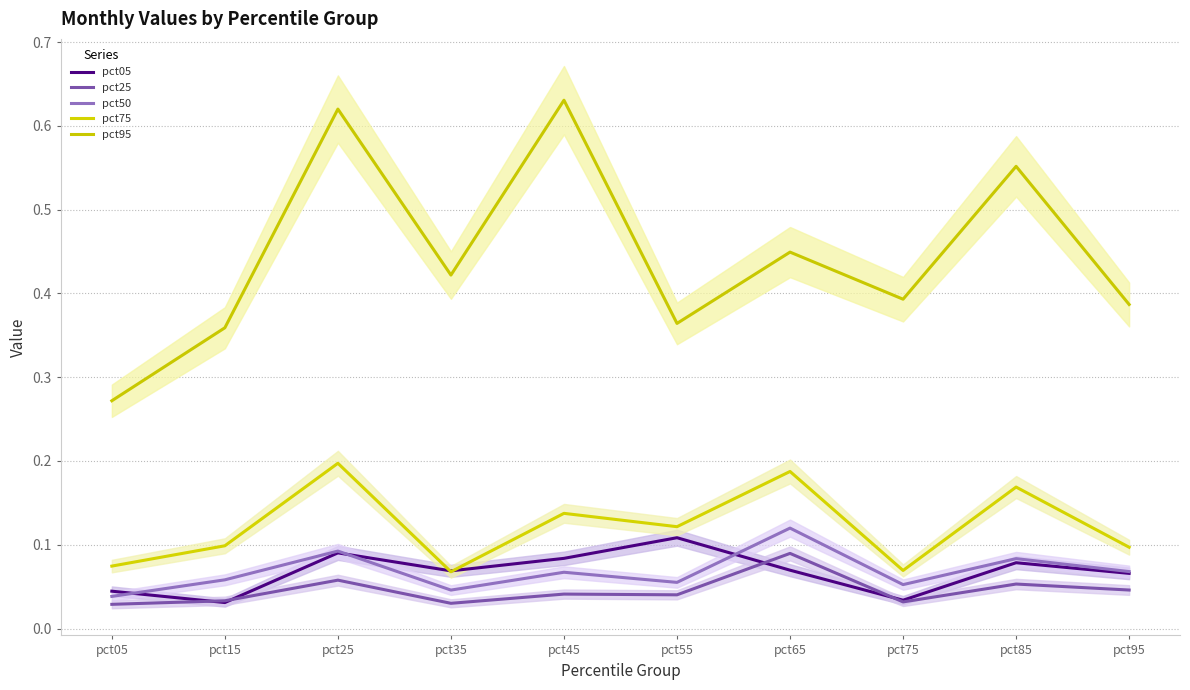

Reading left to right, extract all data points from this chart.

pct05: pct05=0.0	pct15=0.0	pct25=0.1	pct35=0.1	pct45=0.1	pct55=0.1	pct65=0.1	pct75=0.0	pct85=0.1	pct95=0.1
pct25: pct05=0.0	pct15=0.0	pct25=0.1	pct35=0.0	pct45=0.0	pct55=0.0	pct65=0.1	pct75=0.0	pct85=0.1	pct95=0.0
pct50: pct05=0.0	pct15=0.1	pct25=0.1	pct35=0.0	pct45=0.1	pct55=0.1	pct65=0.1	pct75=0.1	pct85=0.1	pct95=0.1
pct75: pct05=0.1	pct15=0.1	pct25=0.2	pct35=0.1	pct45=0.1	pct55=0.1	pct65=0.2	pct75=0.1	pct85=0.2	pct95=0.1
pct95: pct05=0.3	pct15=0.4	pct25=0.6	pct35=0.4	pct45=0.6	pct55=0.4	pct65=0.4	pct75=0.4	pct85=0.6	pct95=0.4